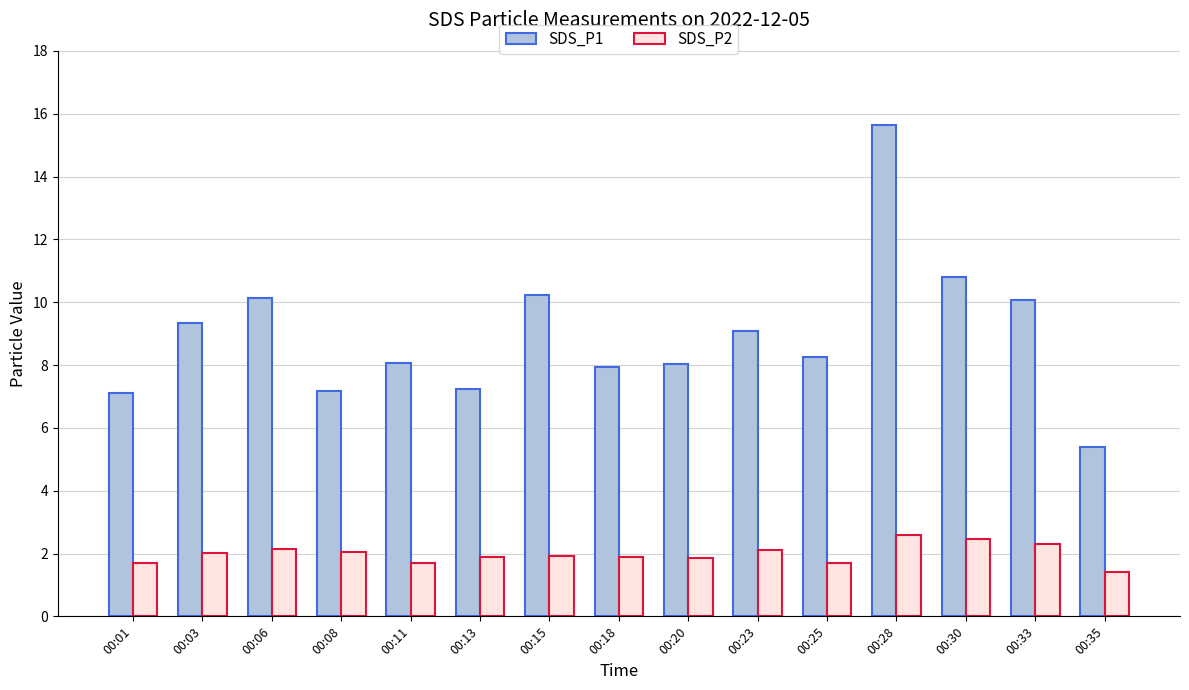

Which label corresponds to the largest value in the chart?

00:28